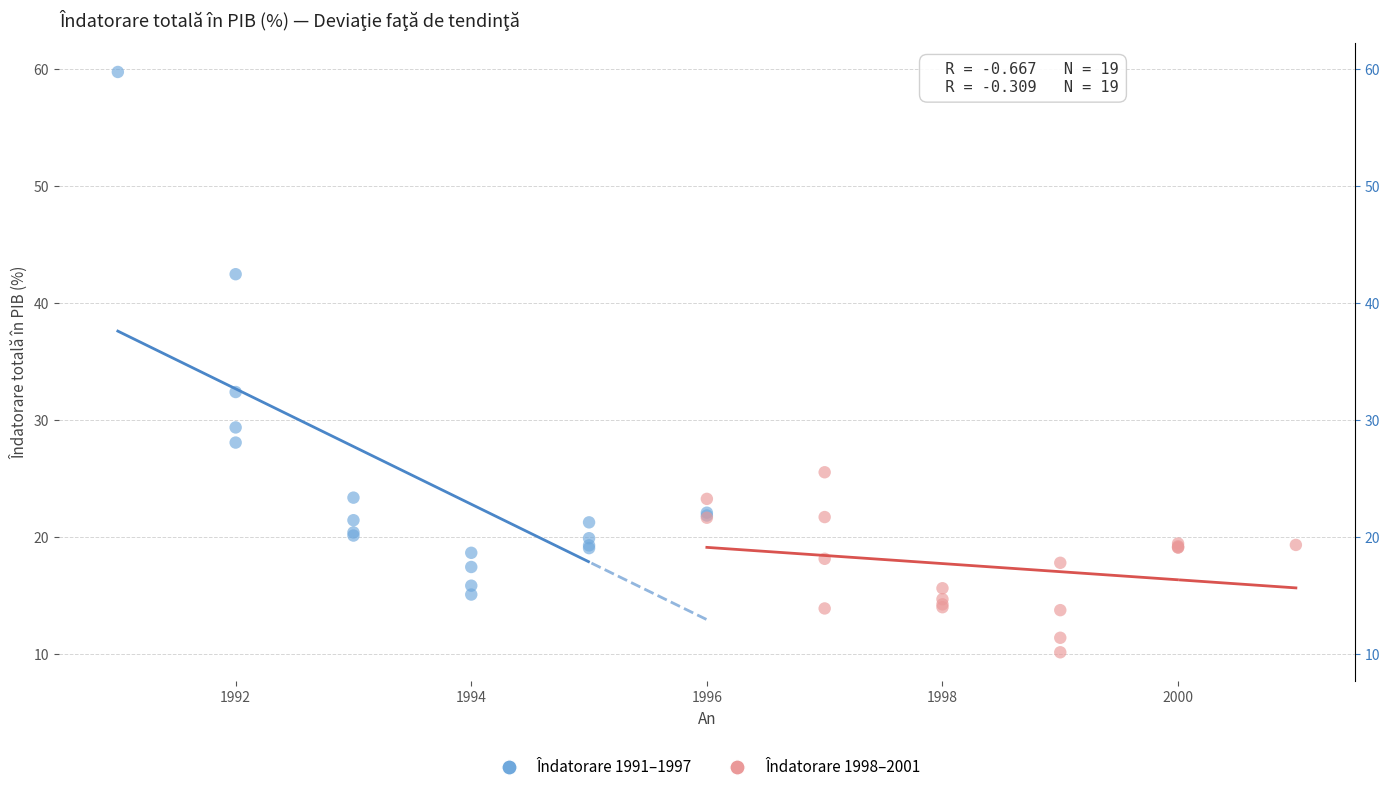

Which series has the widest spread of Y values?

Îndatorare 1991–1997